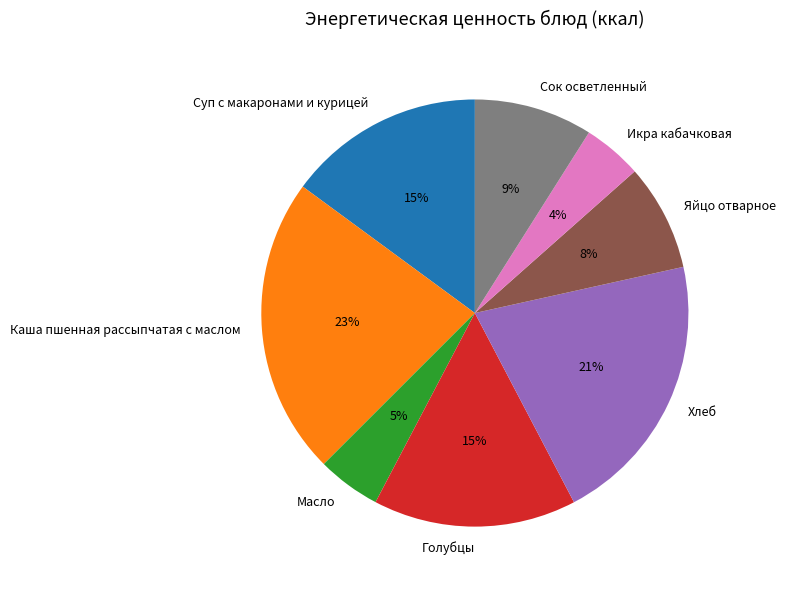

Which has a higher value, Суп с макаронами и курицей or Масло?

Суп с макаронами и курицей